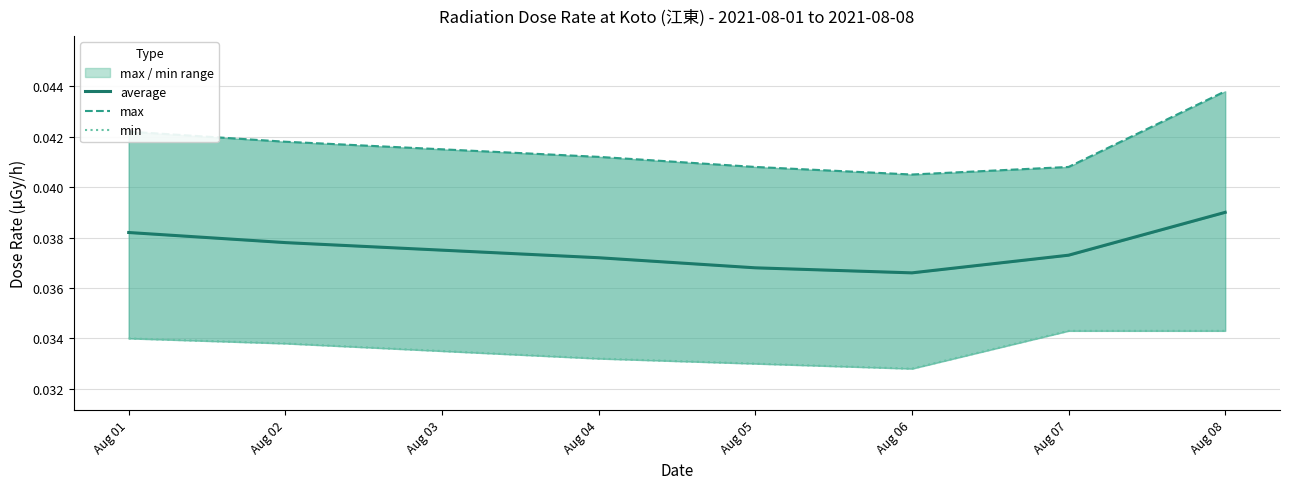

How many interior local valleys does the average series have?

1